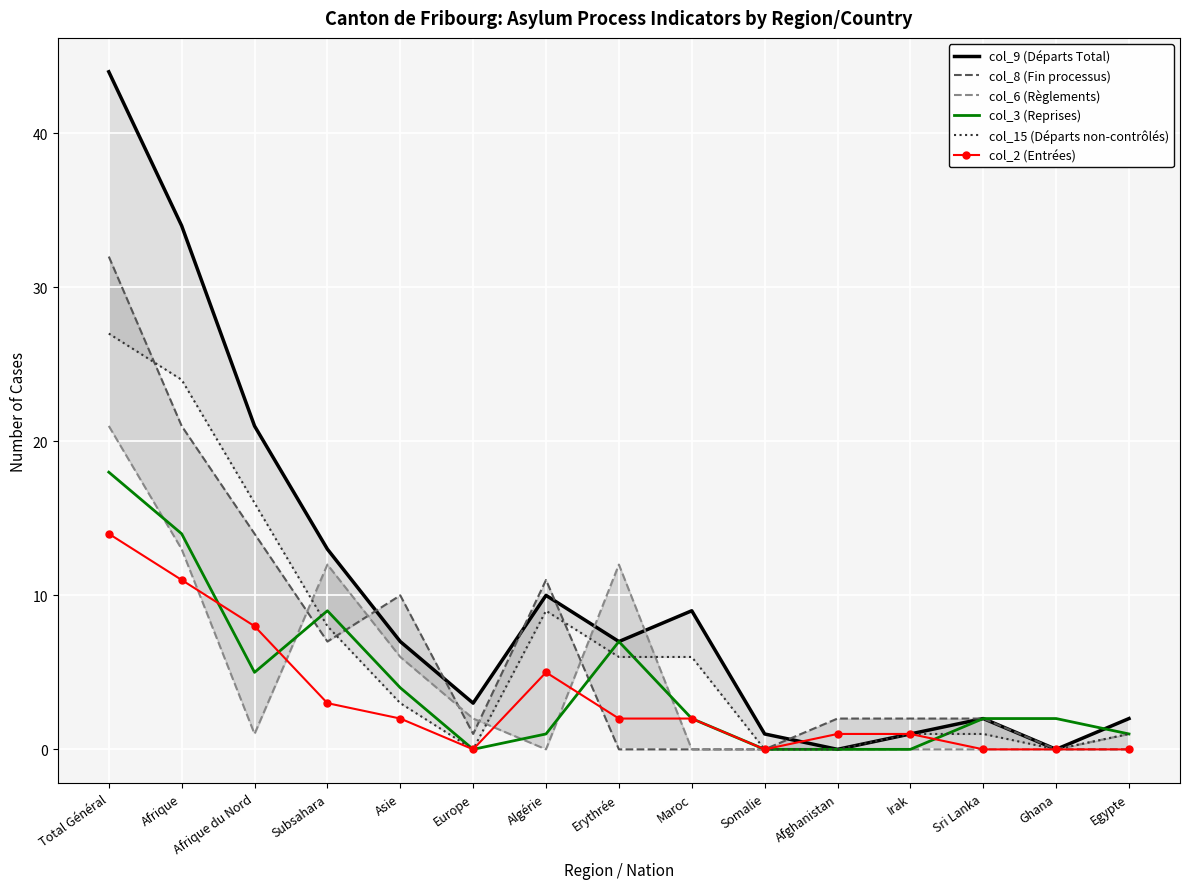

How many interior local valleys does the col_9 (Départs Total) series have?

4